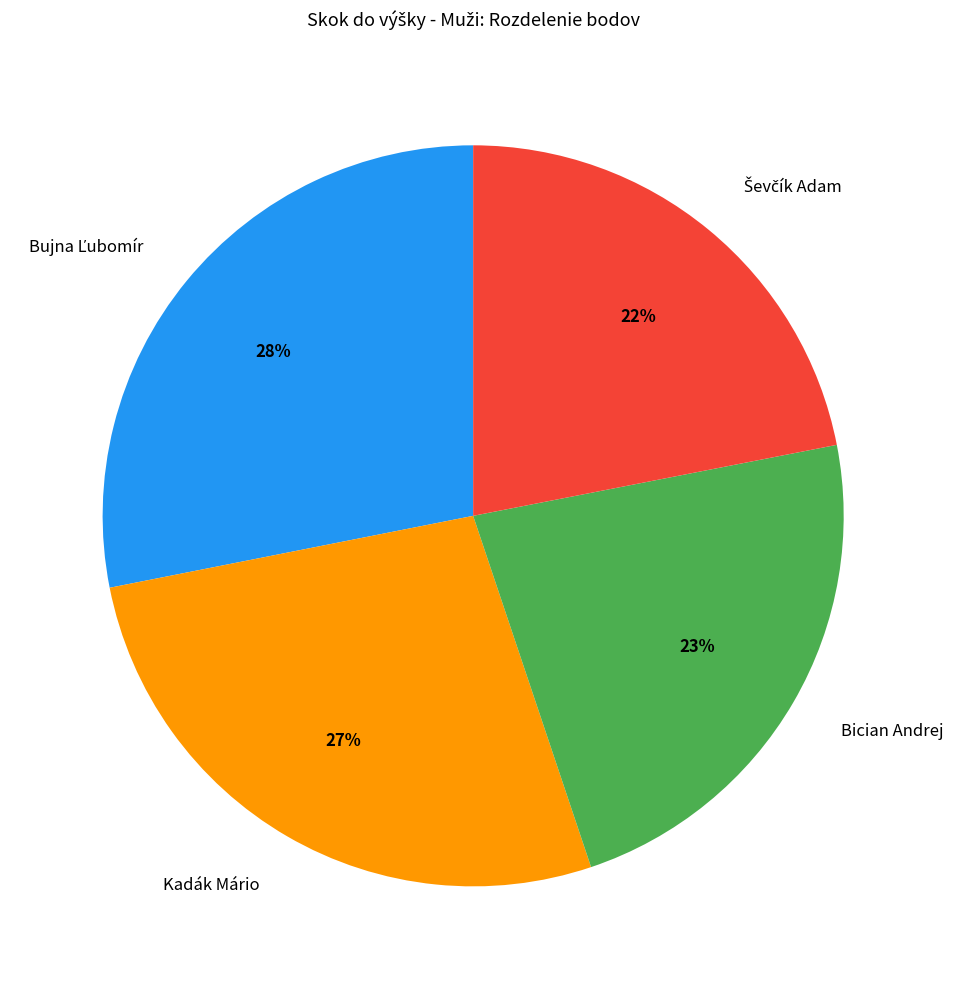

Is it true that Bician Andrej is 23% of the pie?

True